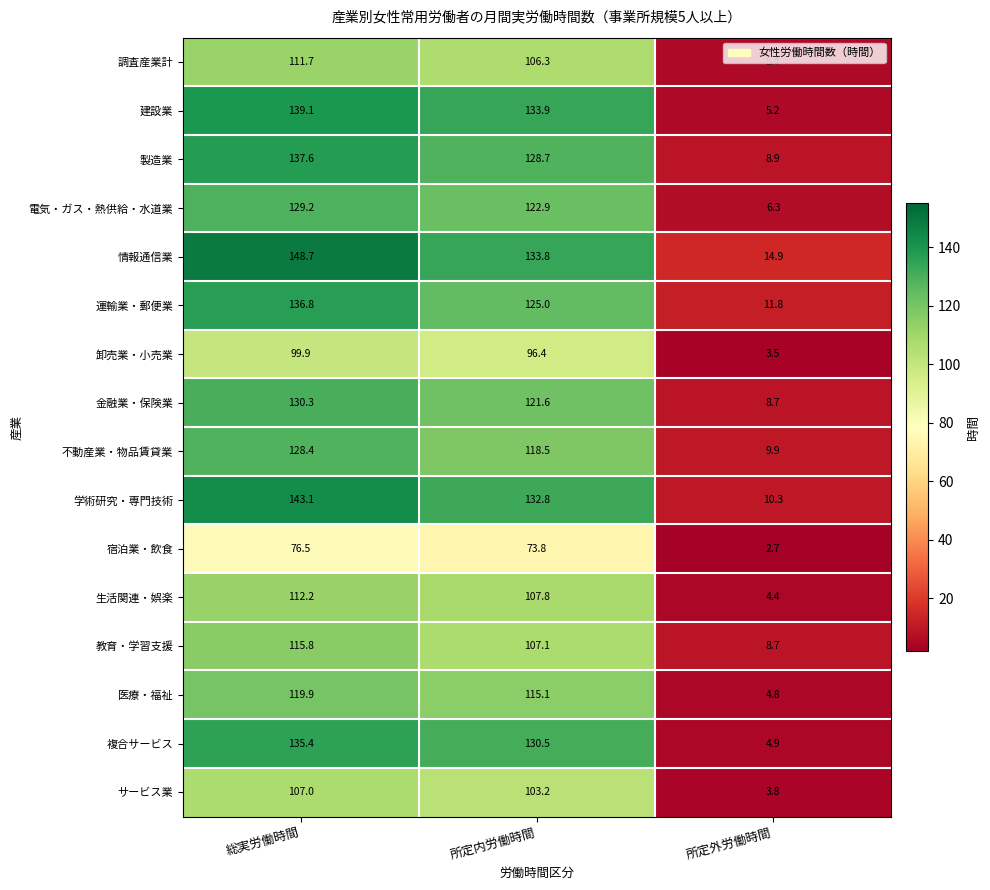

At which category is the sum across all series the highest?

総実労働時間